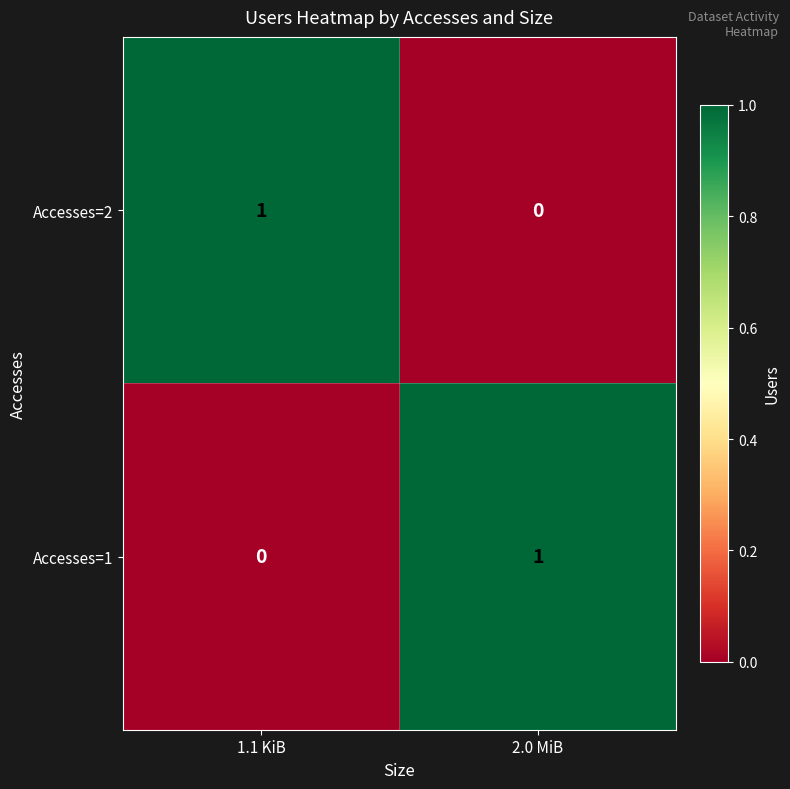

At 2.0 MiB, list the series in order from smallest to largest.

Accesses=2, Accesses=1